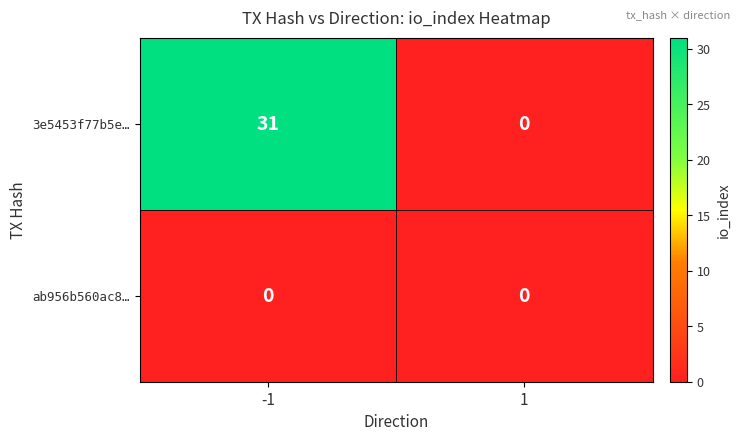

Rank the series by their maximum value, from highest to lowest.

3e5453f77b5e…, ab956b560ac8…